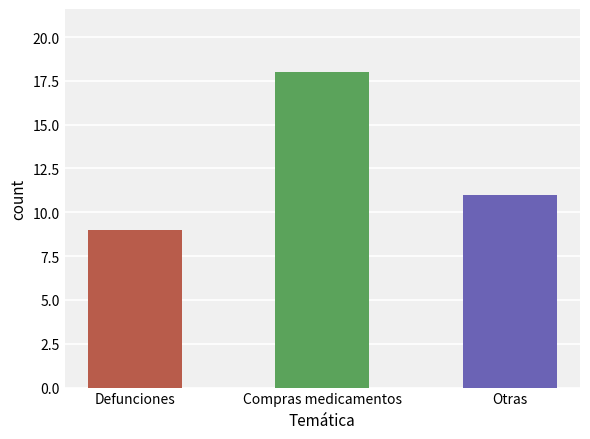

How many series are shown in this chart?

1